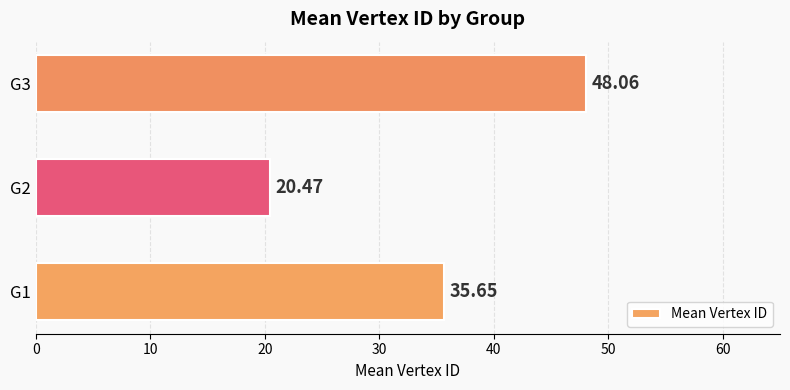

Which has a higher value, G3 or G1?

G3